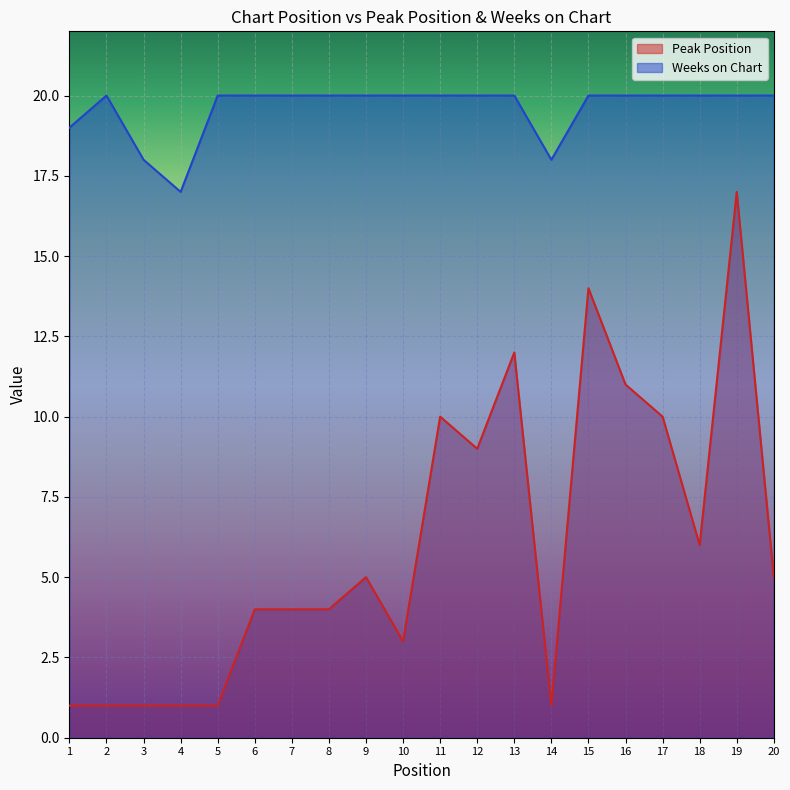

What is the value of the Peak Position point at the 12th from the left?

9